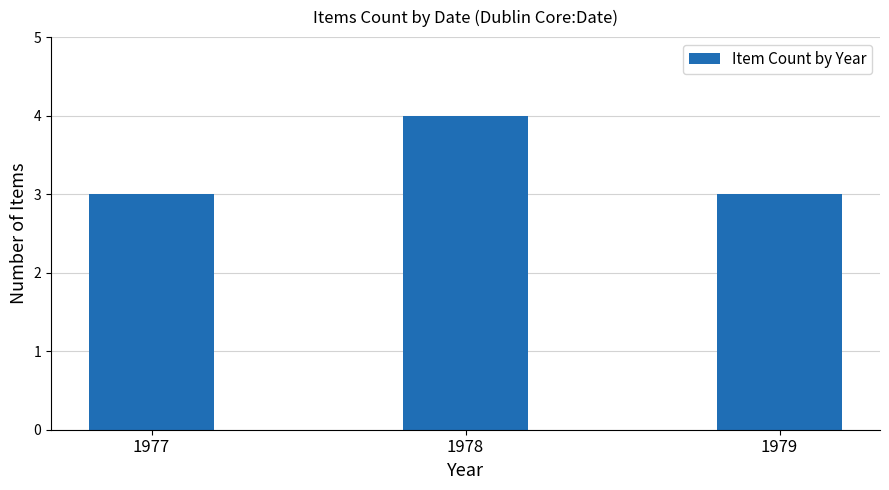

Are the bars grouped side by side (vs. stacked)?

No